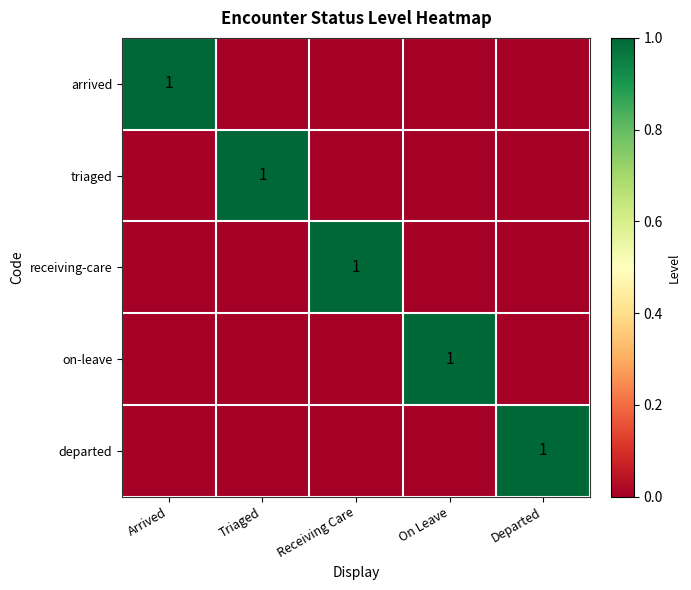

What is the difference between the maximum and minimum values in the departed series?

1